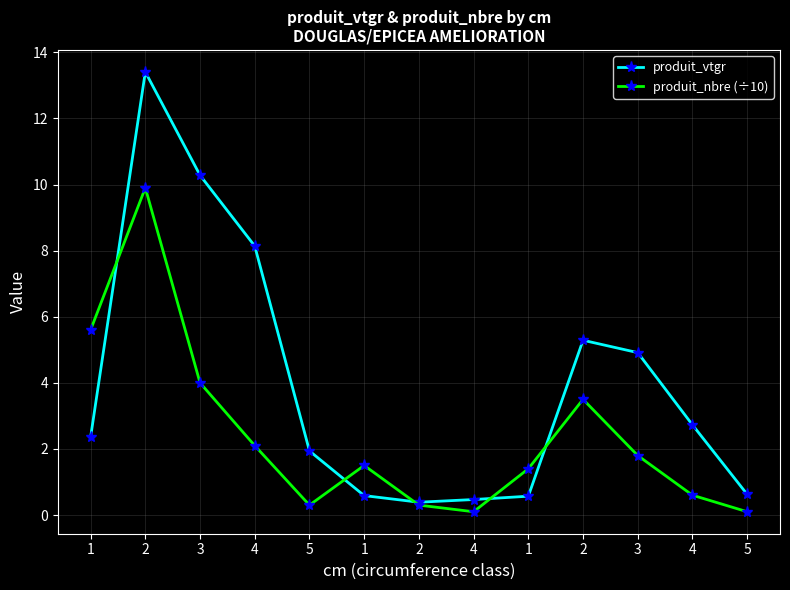

Is this an area chart (filled region under the line)?

No